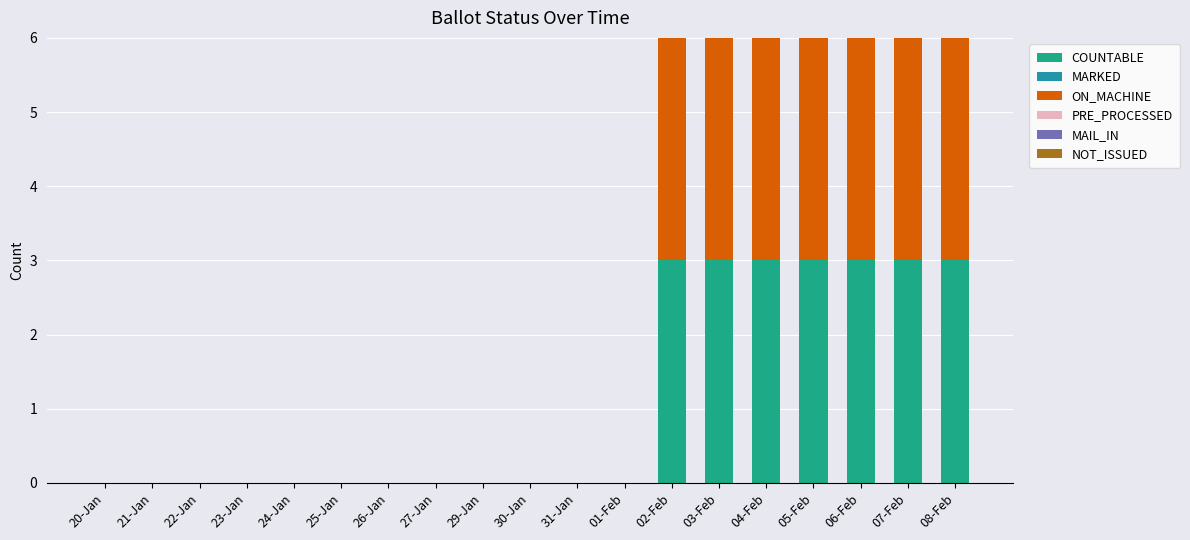

How many ON_MACHINE values are between 0 and 3?

19